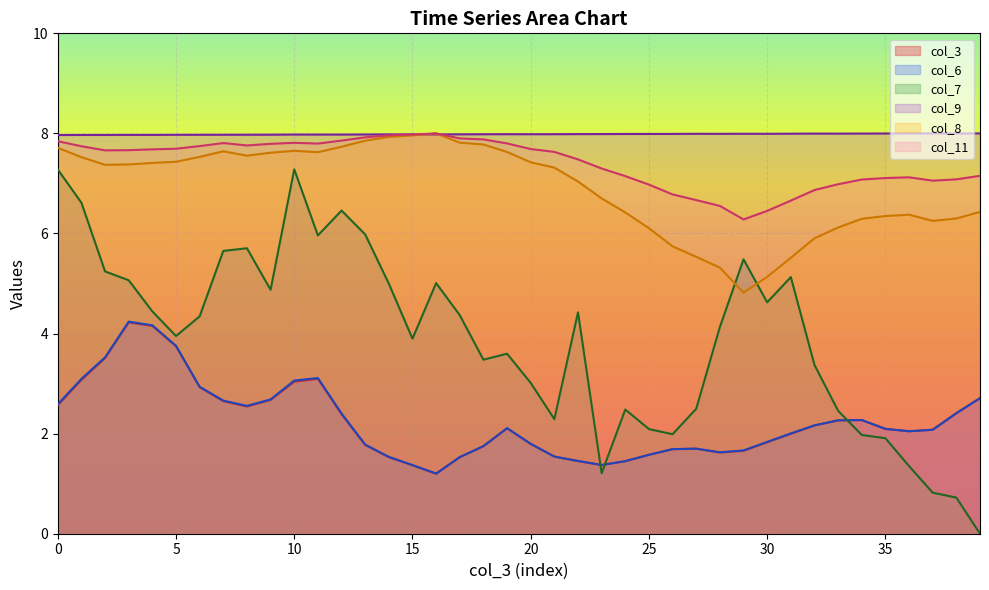

What is the value of the col_3 point at the 28th from the left?

8.0